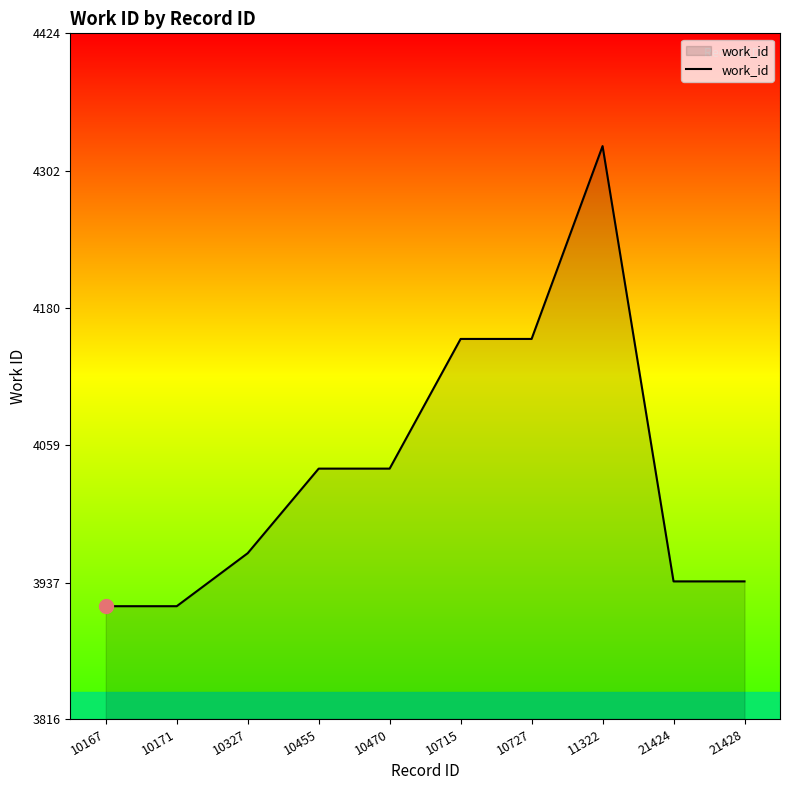

How many lines are shown in the chart?

1